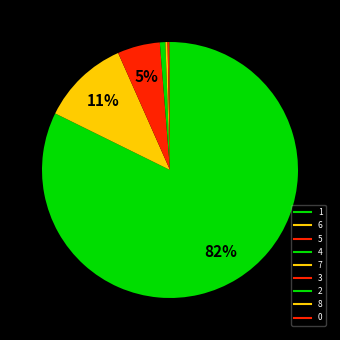

To the nearest percent, what is the average slice percentage?

11%